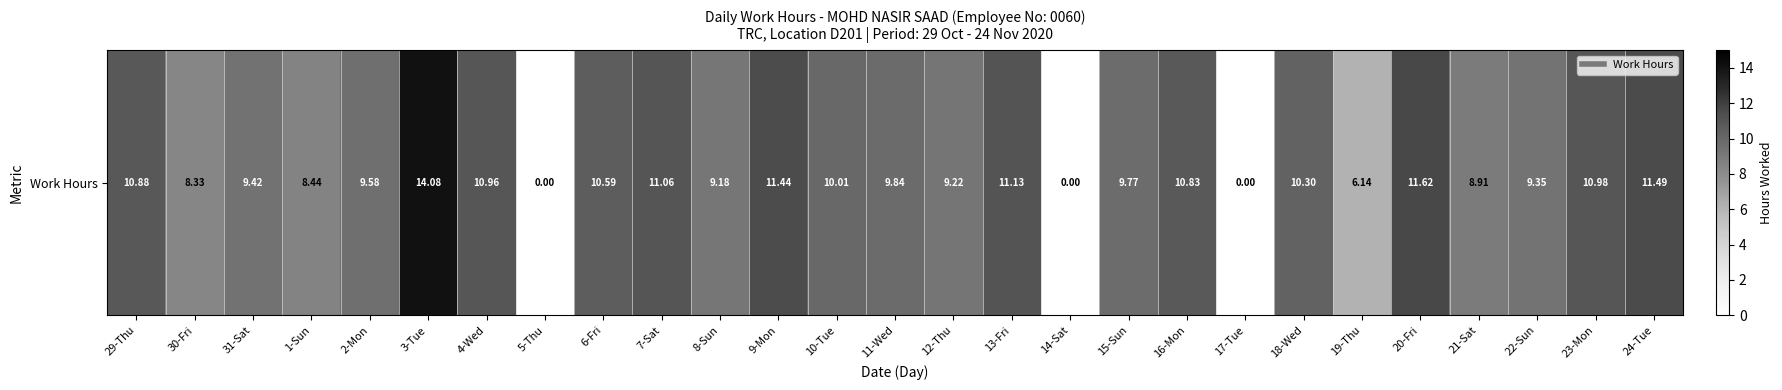

True or false: the data shows 0.0 at 17-Tue.

True